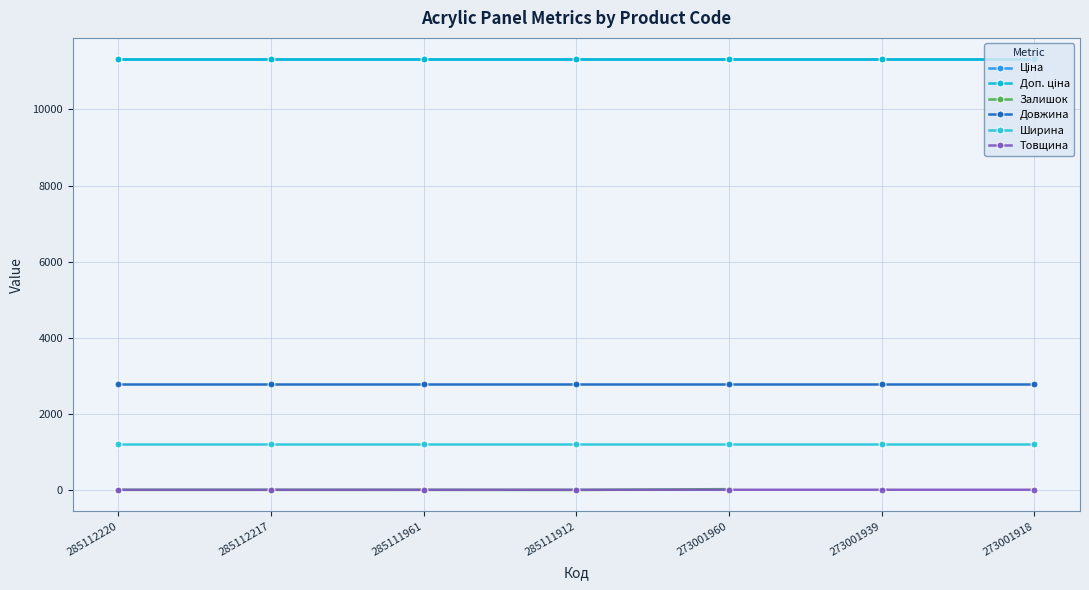

Which has a higher value, 273001960 or 285111912?

273001960